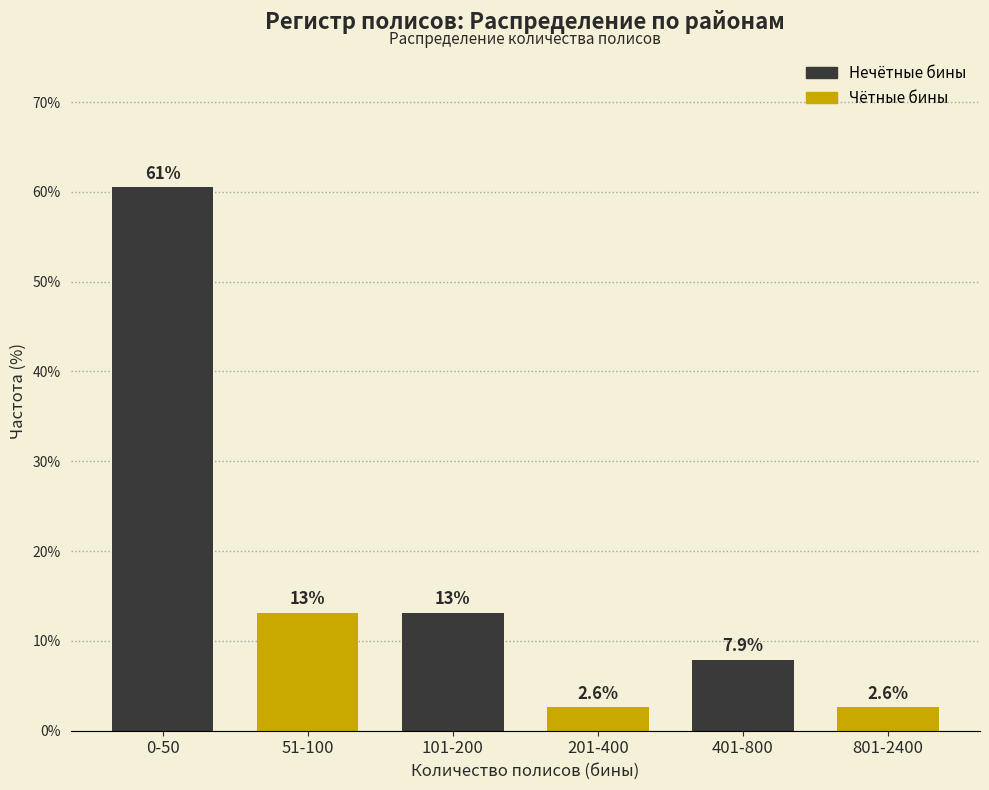

Reading right to left, transcribe all the data shown in this chart.

2.6	7.9	2.6	13.2	13.2	60.5